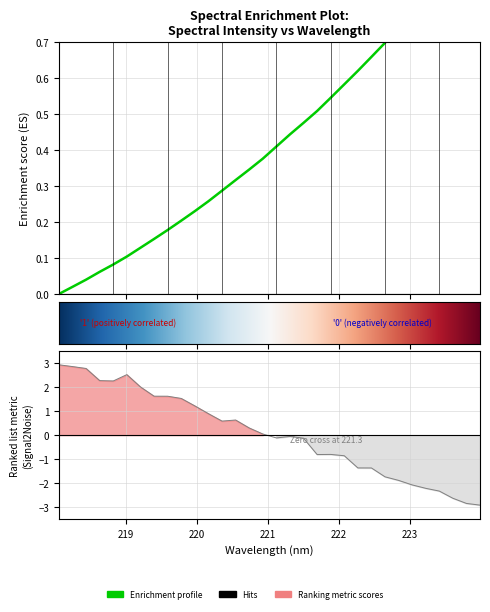

Reading left to right, what are all the values shown in this chart?

218.0596=0.0	218.2508=0.0	218.442=0.0	218.6332=0.1	218.8244=0.1	219.0156=0.1	219.2067=0.1	219.3979=0.2	219.589=0.2	219.7801=0.2	219.9712=0.2	220.1623=0.3	220.3533=0.3	220.5444=0.3	220.7354=0.3	220.9264=0.4	221.1174=0.4	221.3083=0.4	221.4993=0.5	221.6902=0.5	221.8812=0.5	222.0721=0.6	222.263=0.6	222.4538=0.7	222.6447=0.7	222.8355=0.7	223.0264=0.8	223.2172=0.8	223.408=0.9	223.5987=0.9	223.7895=1.0	223.9802=1.0